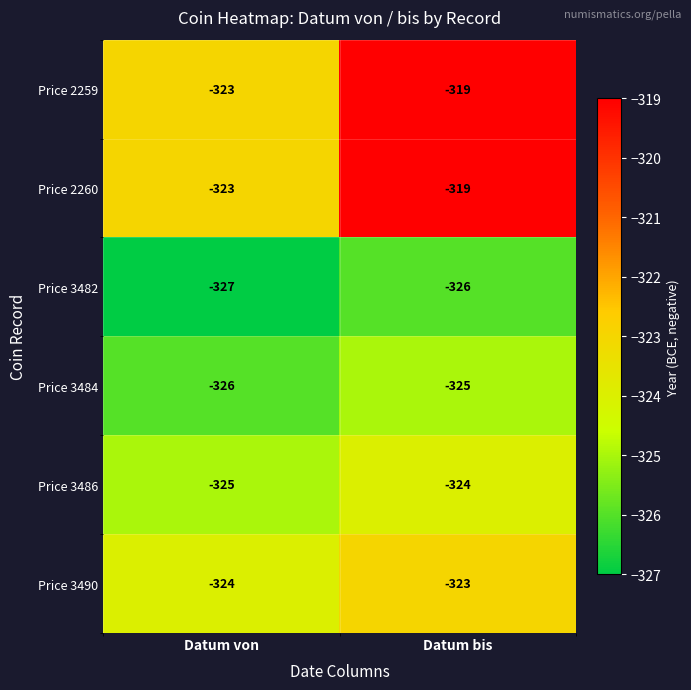

What is the total value across all series at Datum von?

-1948